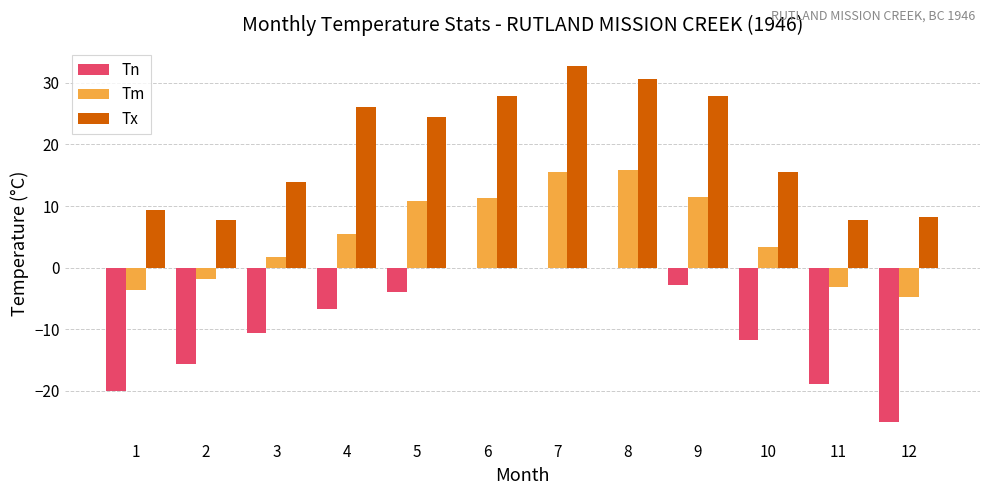

Which series changed the most between 2 and 12?

Tn